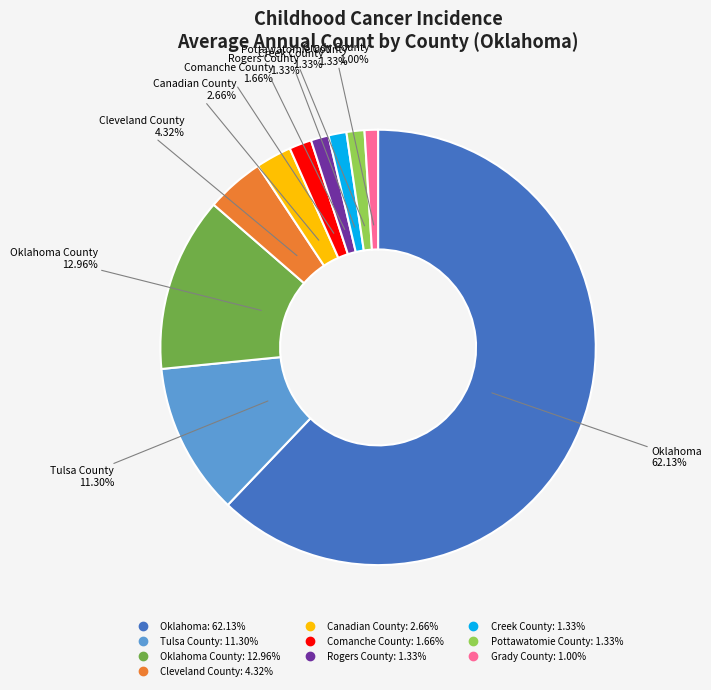

Count the number of slices in the pie.

10